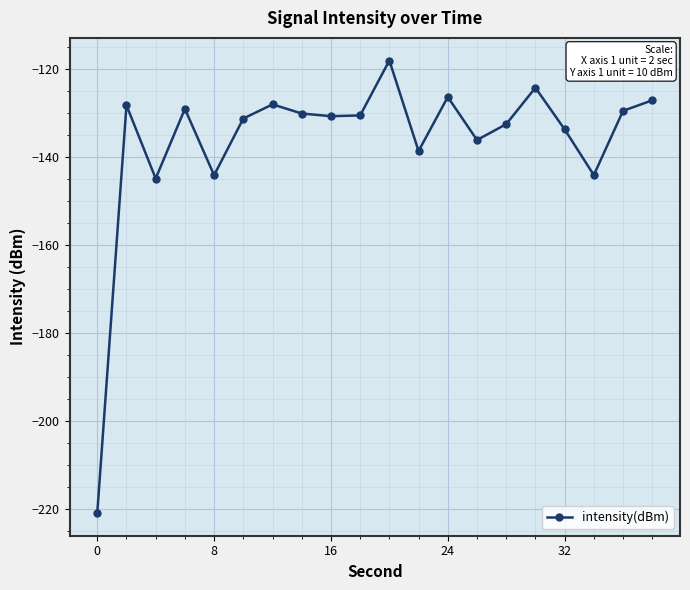

What is the smallest value displayed?

-221.0